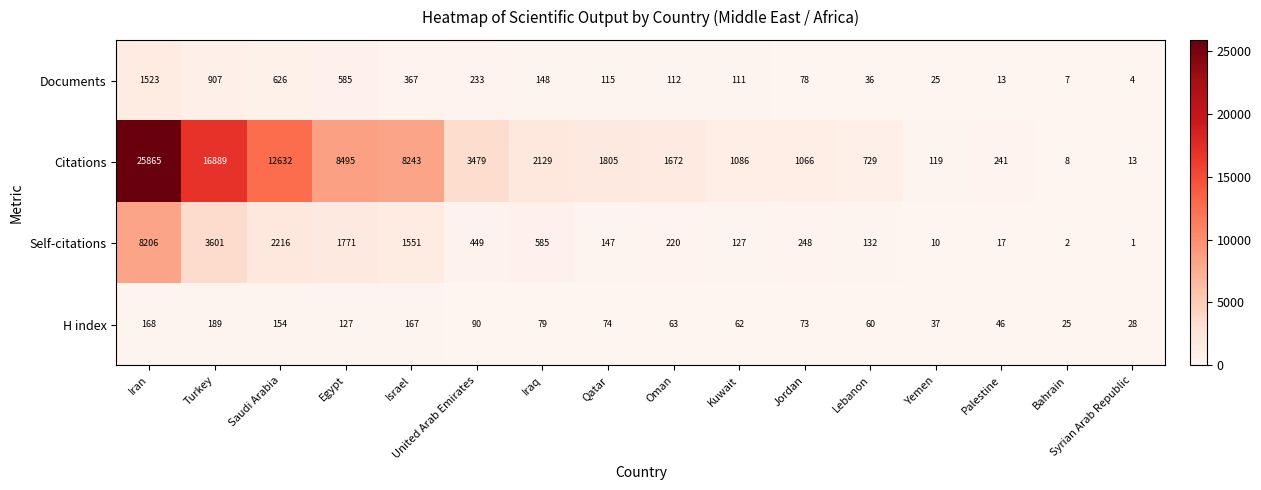

Rank the series at Egypt from highest to lowest value.

Citations, Self-citations, Documents, H index